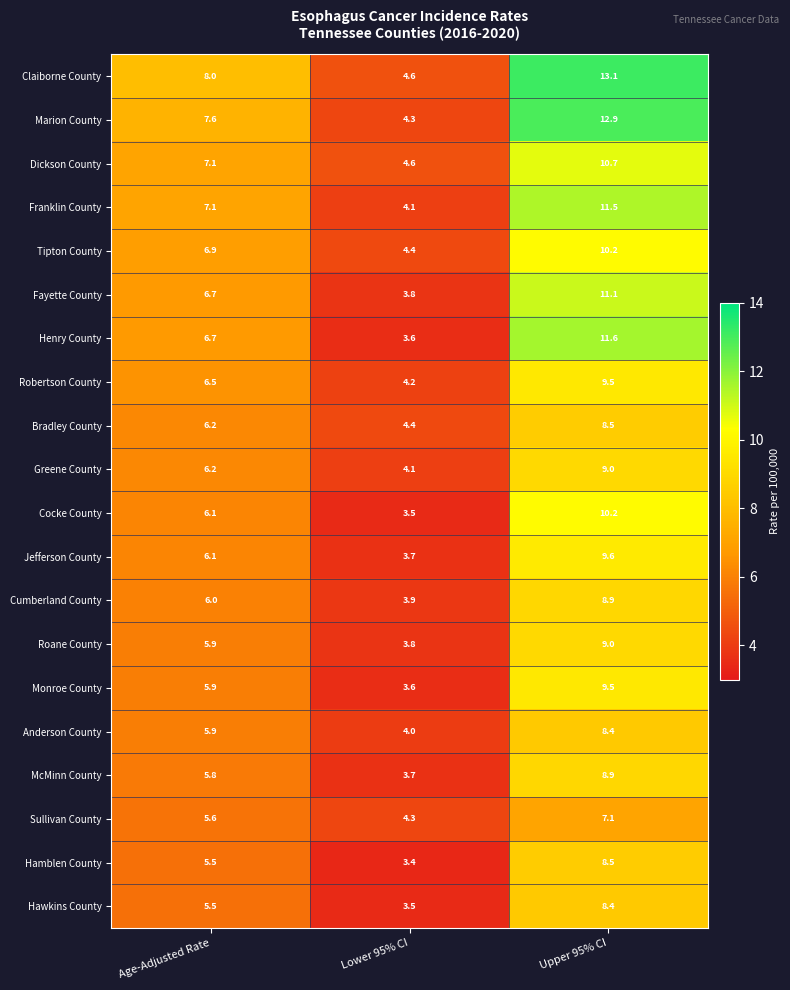

What is the difference between the Cumberland County values at Upper 95% CI and Age-Adjusted Rate?

2.9